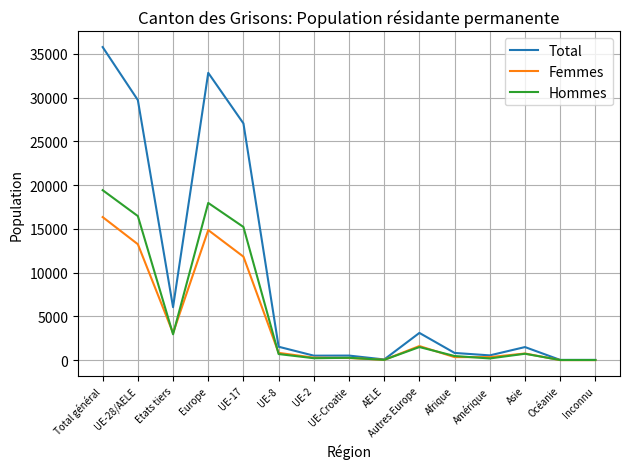

What is the sum of all Hommes values?

76267